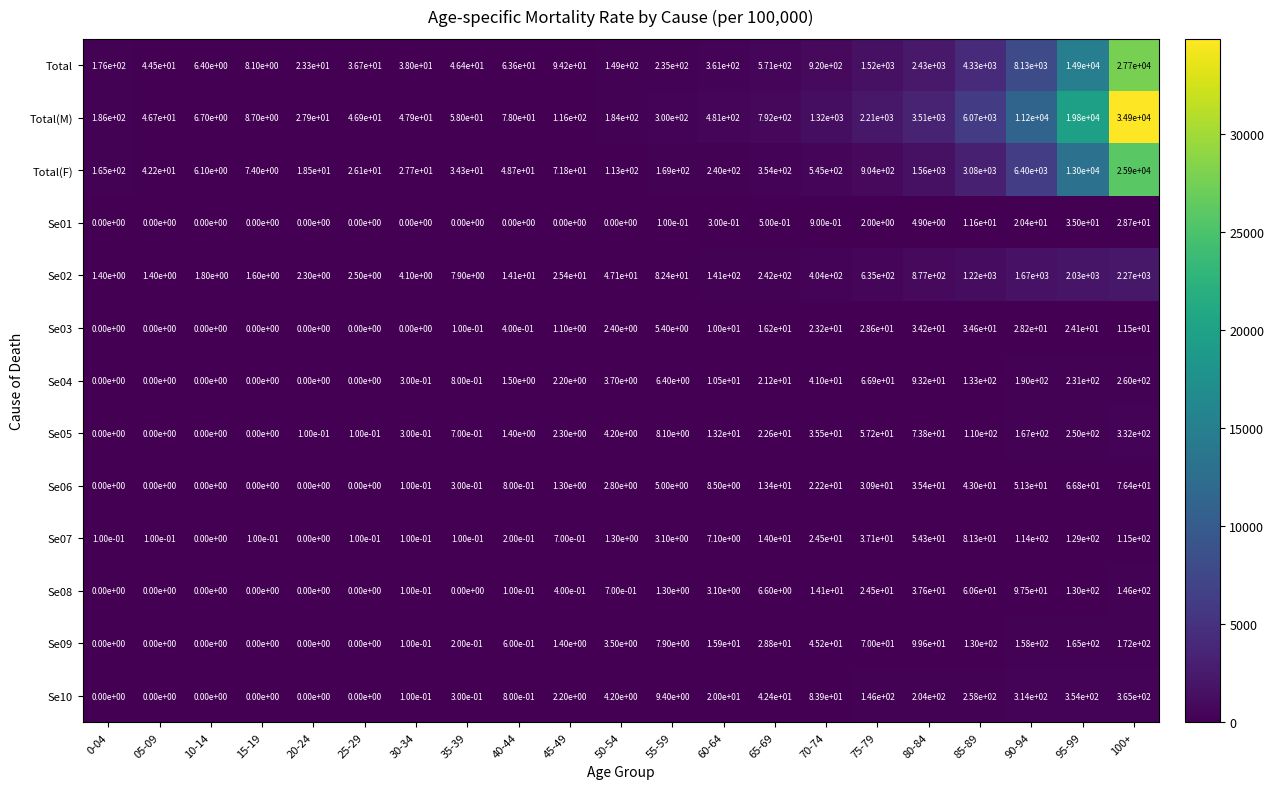

What is the sum of all Se10 values?

1804.3